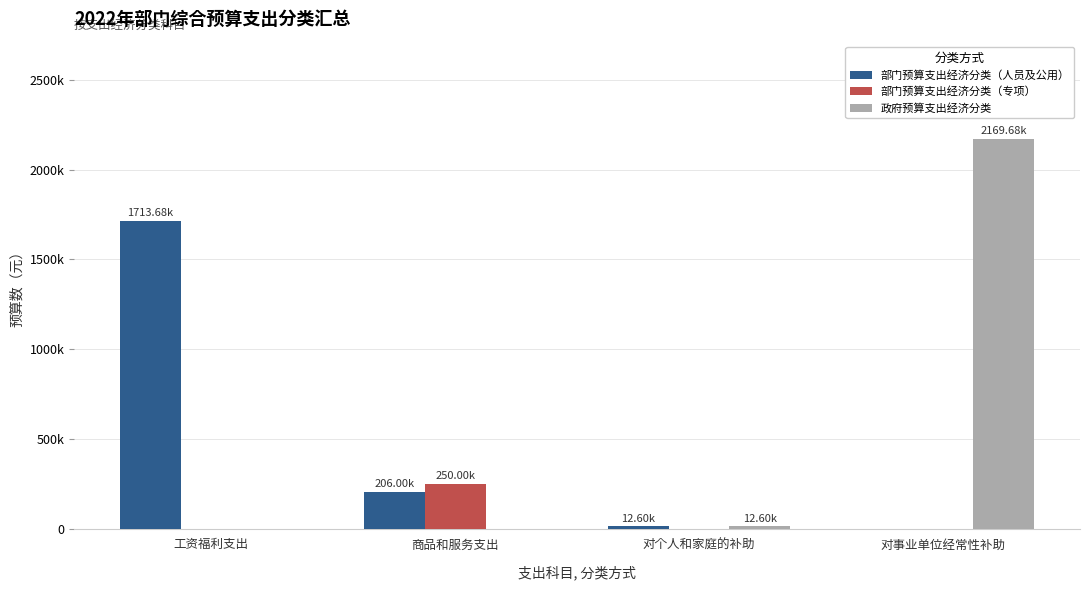

List the labels in order of 部门预算支出经济分类（专项） value, smallest first.

工资福利支出, 对个人和家庭的补助, 对事业单位经常性补助, 商品和服务支出